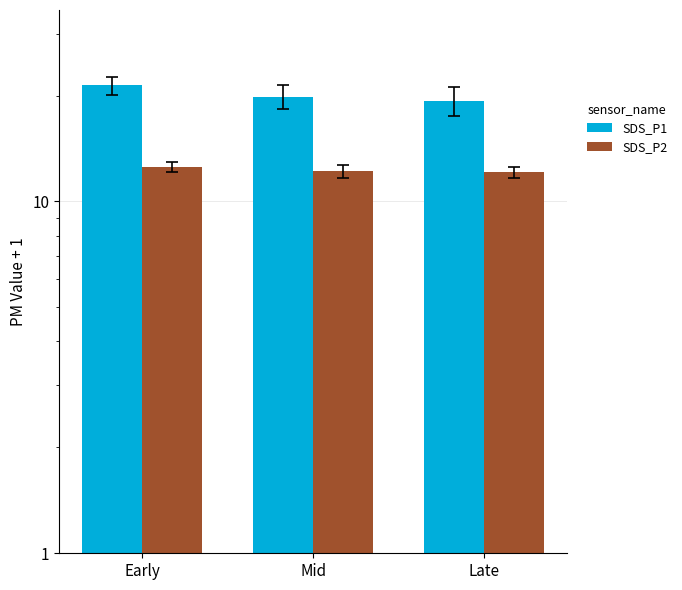

List the labels in order of SDS_P2 value, smallest first.

Late, Mid, Early